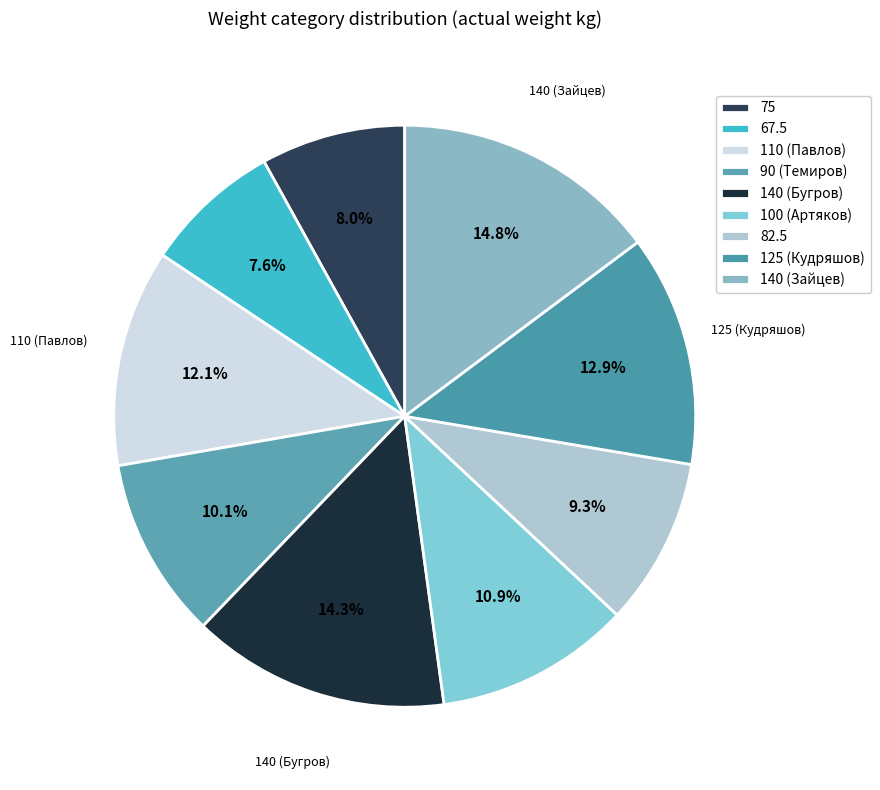

How many slices are in this pie chart?

9